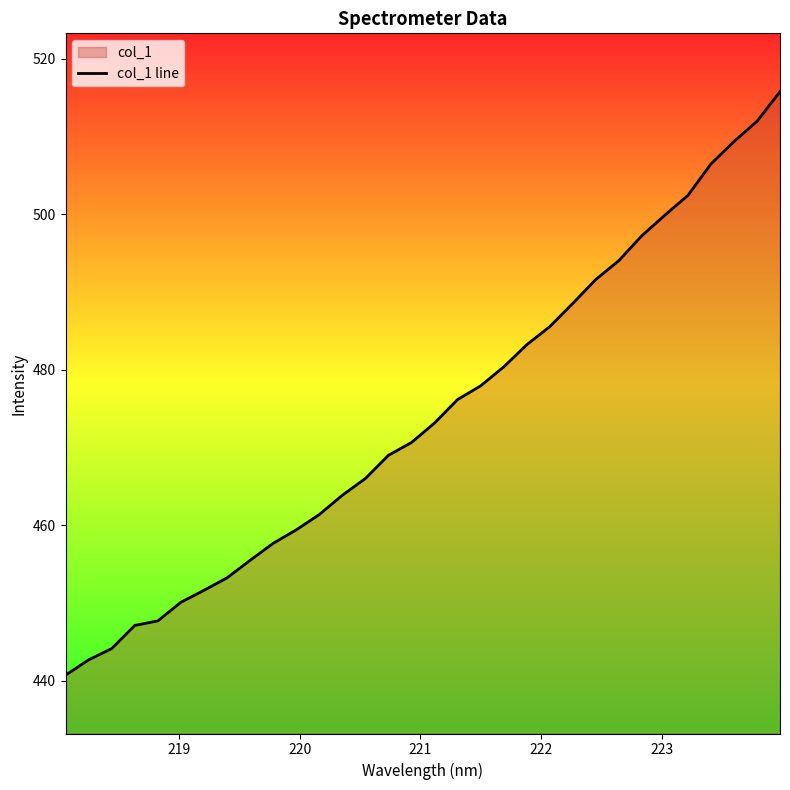

What is the greatest value displayed?

515.8